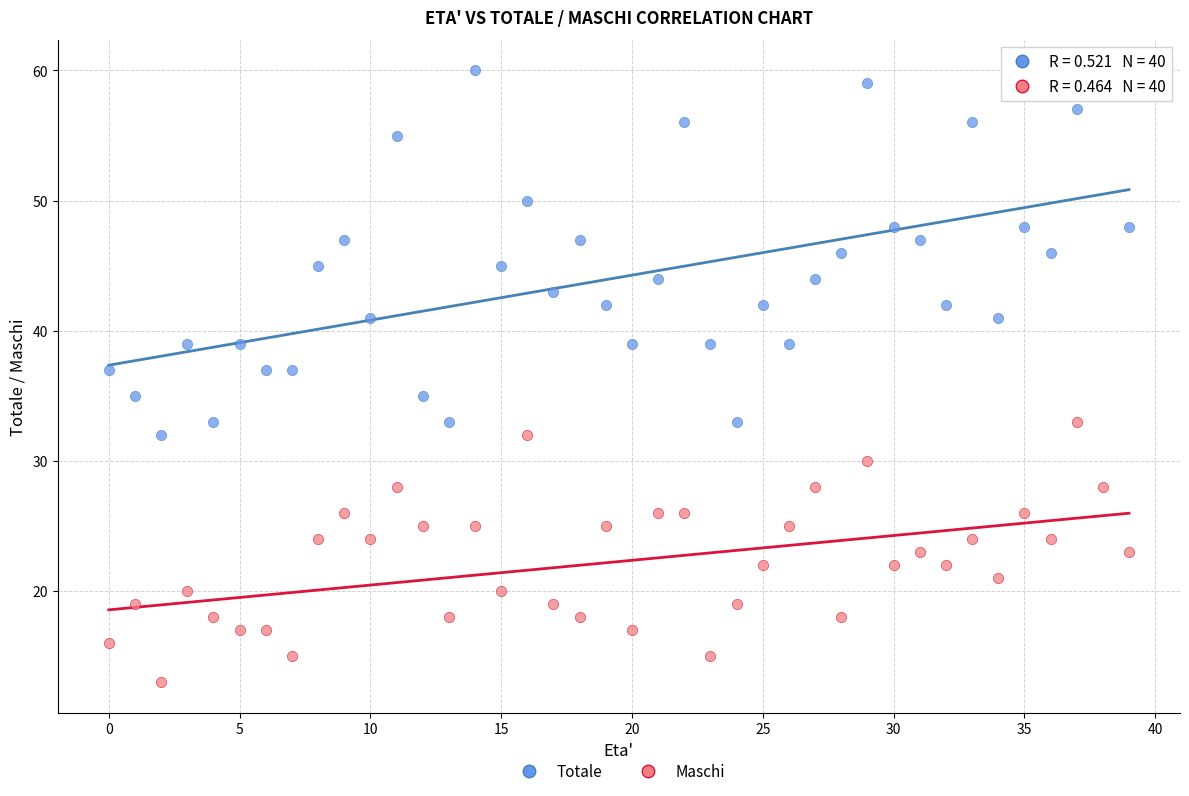

Which series contains the highest Y value?

Totale